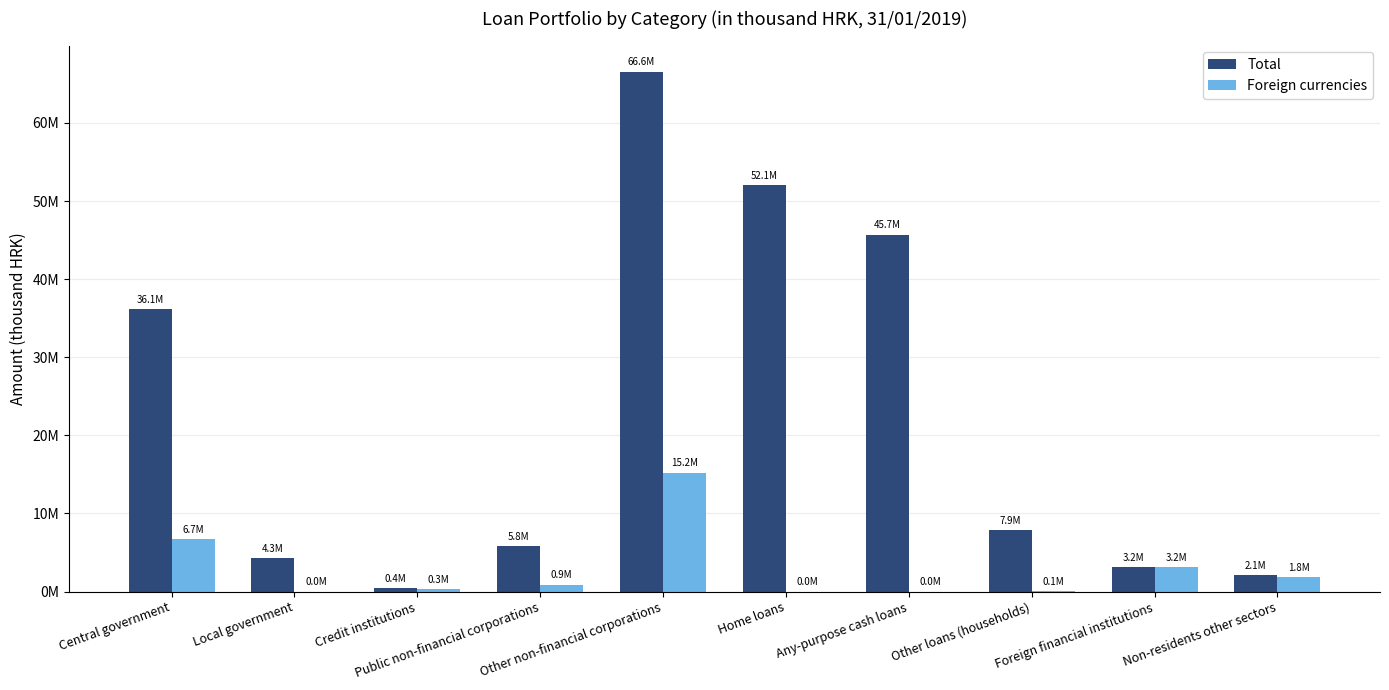

What is the spread (max minus min) of values at Public non-financial corporations?

4908430